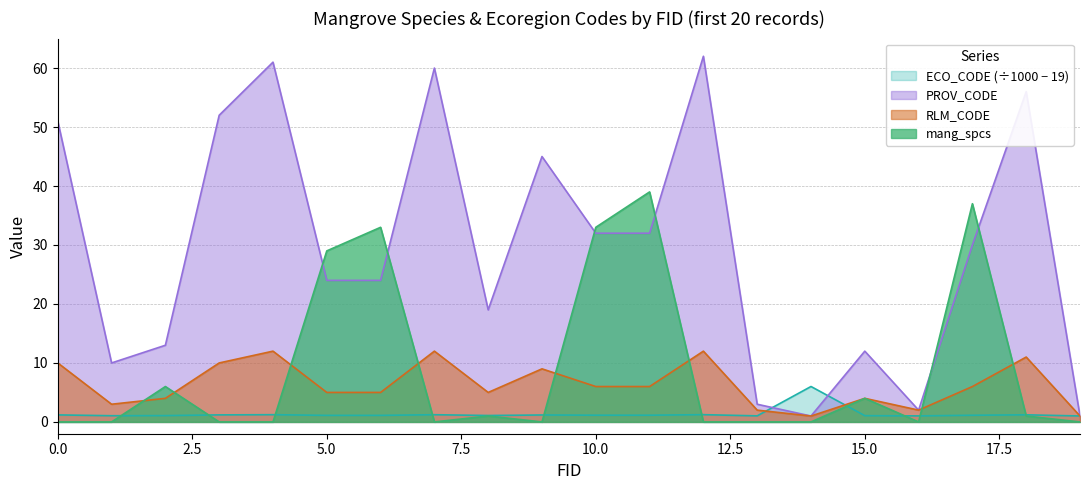

What is the total value across all series at 19?

3.0